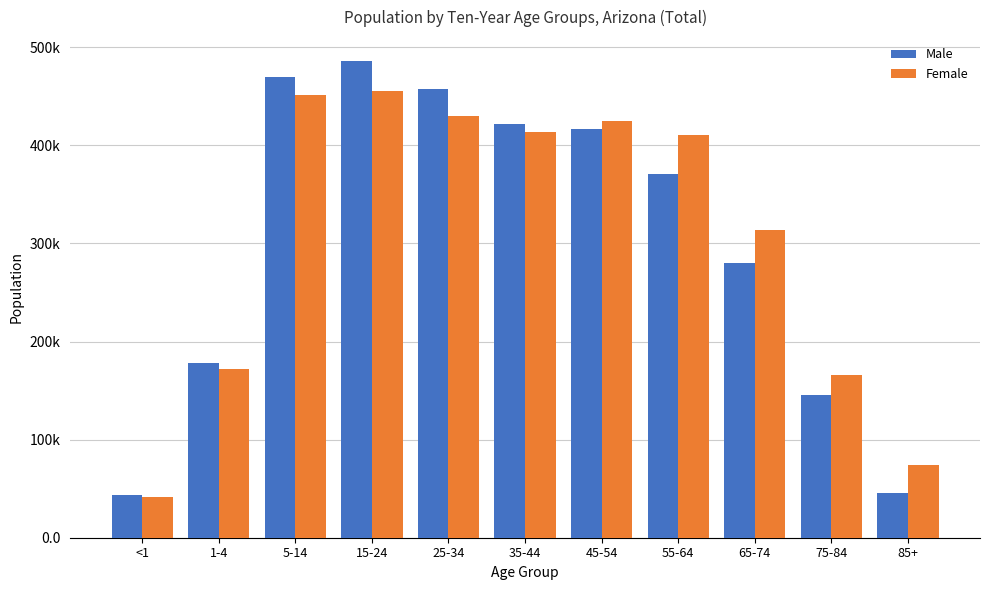

Are the bars horizontal?

No